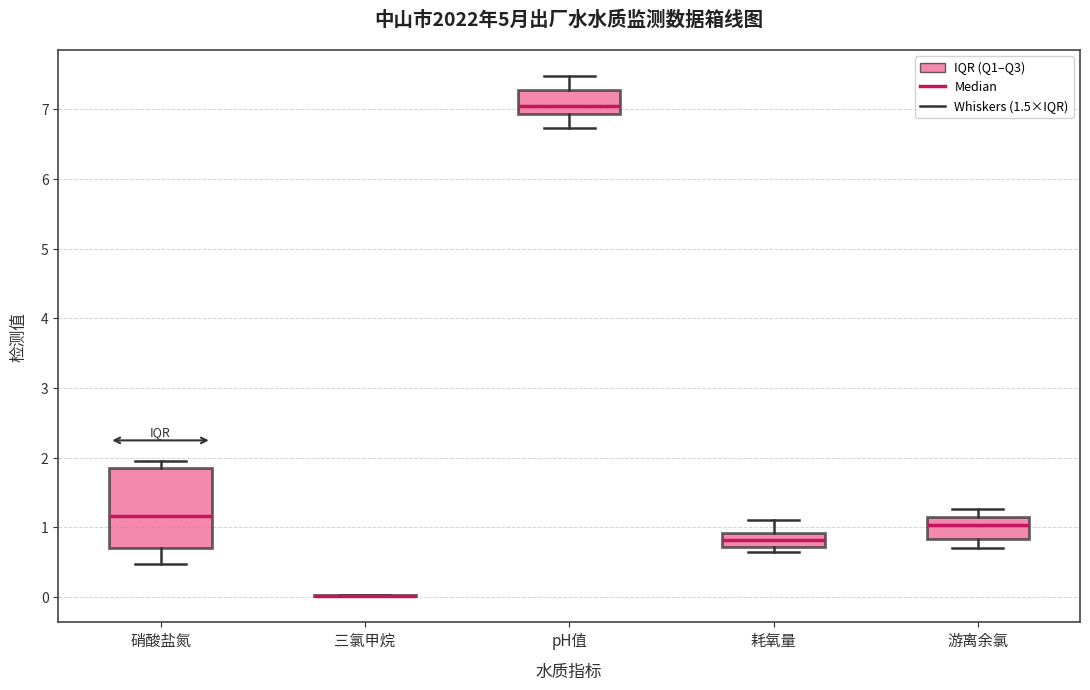

Which box is the tallest, from its lower edge to its upper edge?

硝酸盐氮